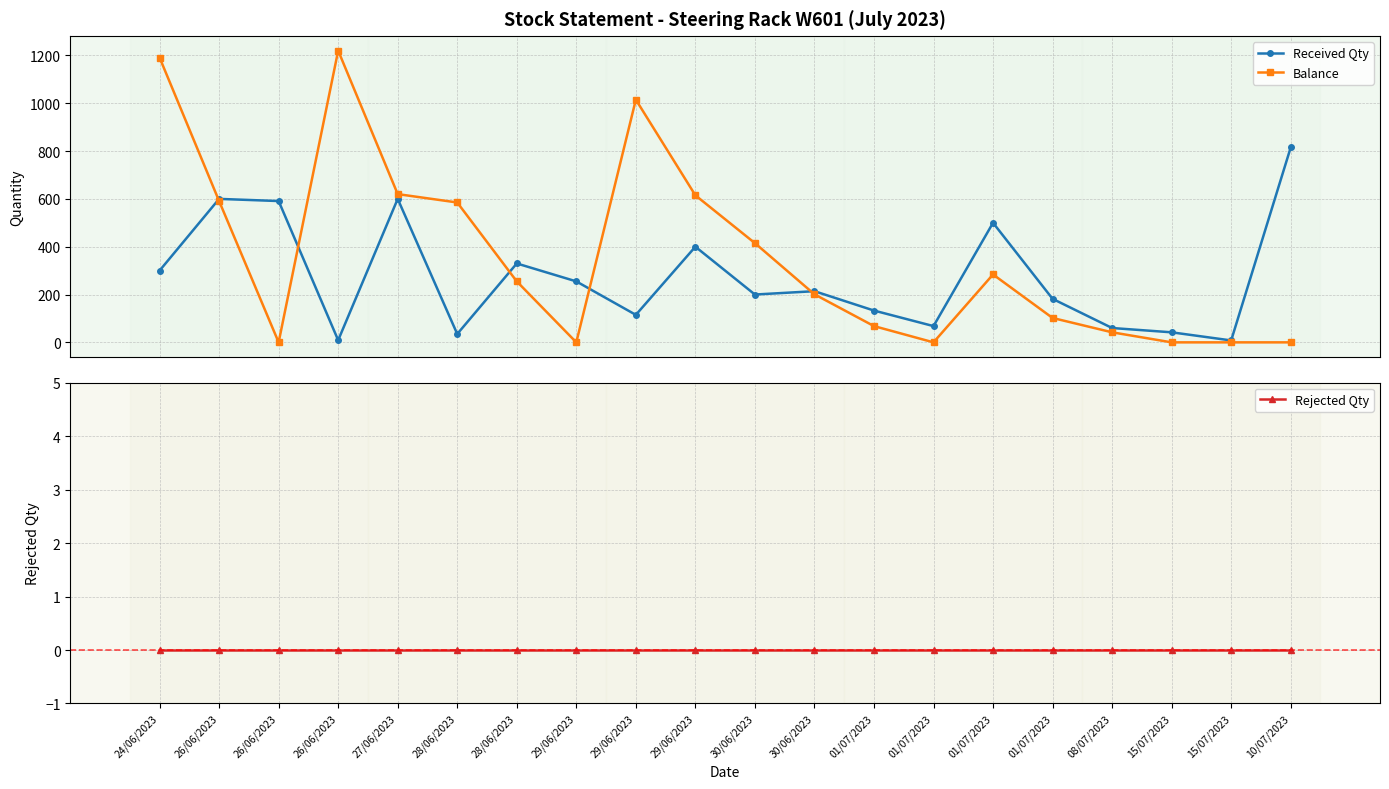

What is the maximum value shown in the chart?

1220